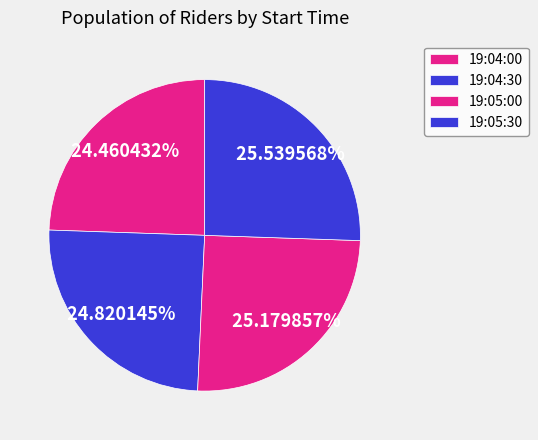

What percentage is the 19:04:00 slice, to the nearest percent?

24%